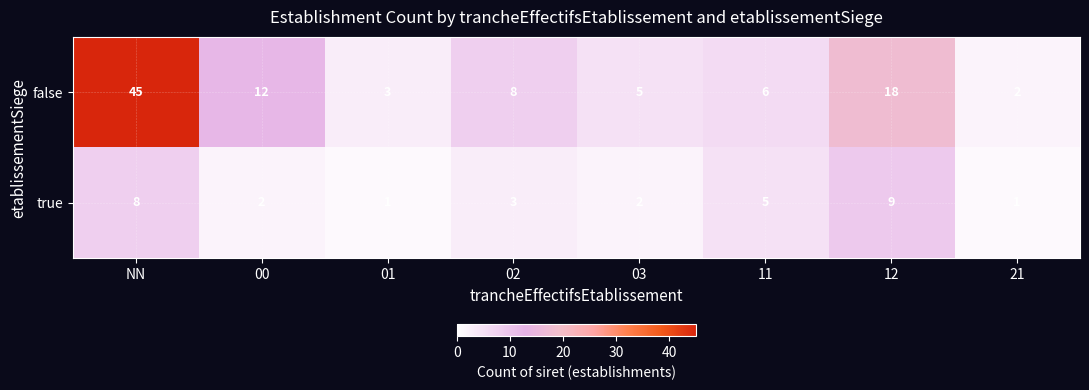

Which series has the widest spread of values?

false